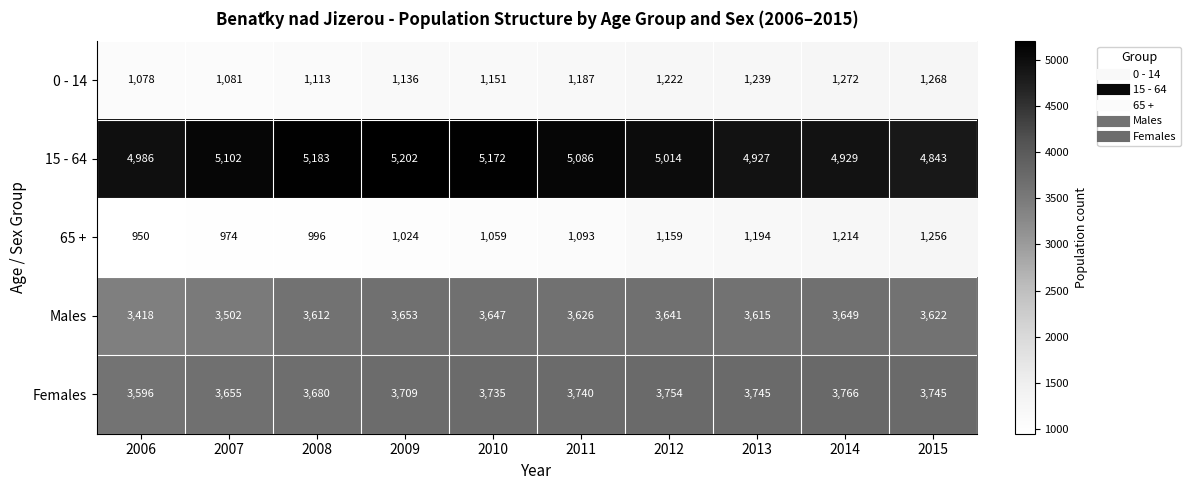

What is the maximum value for 15 - 64?

5202